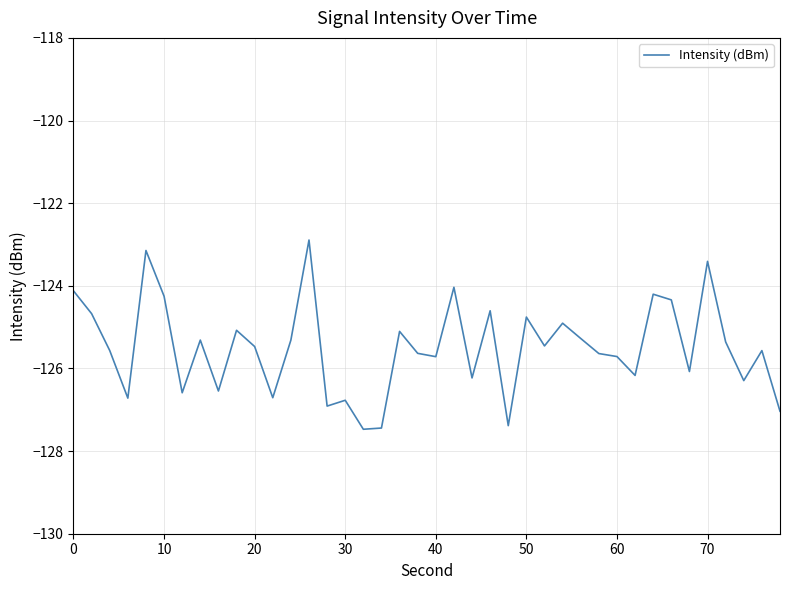

How many lines are shown in the chart?

1